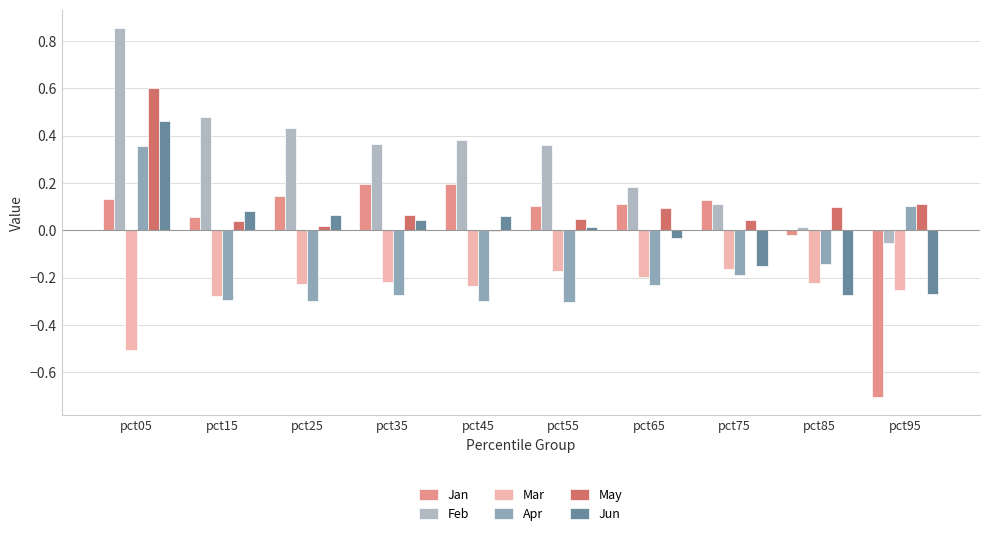

What is the approximate value of Apr at pct65?

-0.2